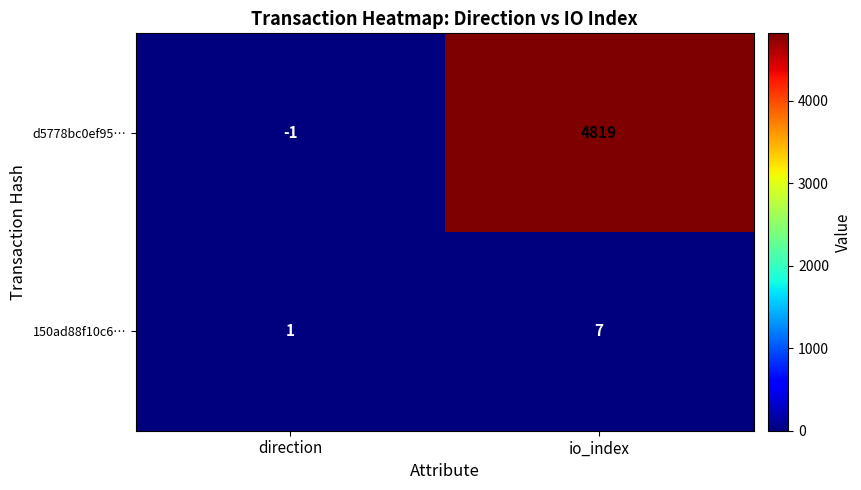

Is it true that 150ad88f10c6… equals 7 at io_index?

True